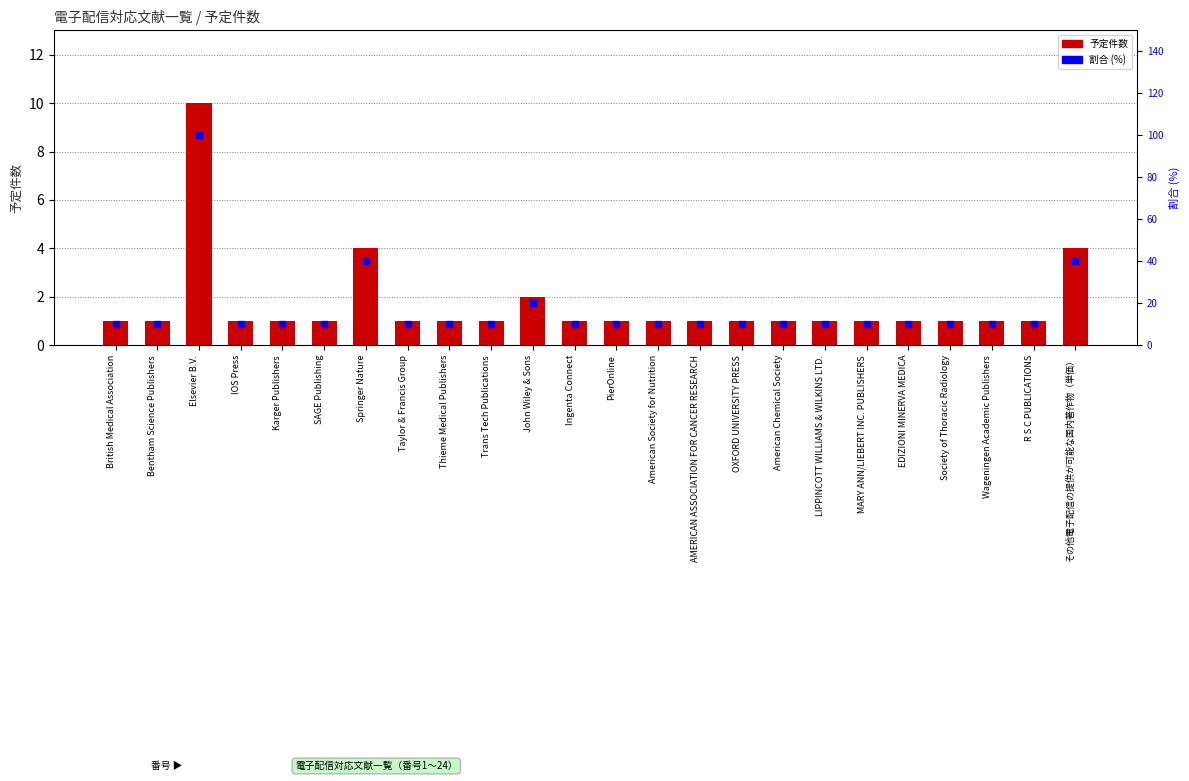

Which series has the largest total across all categories?

割合 (%)